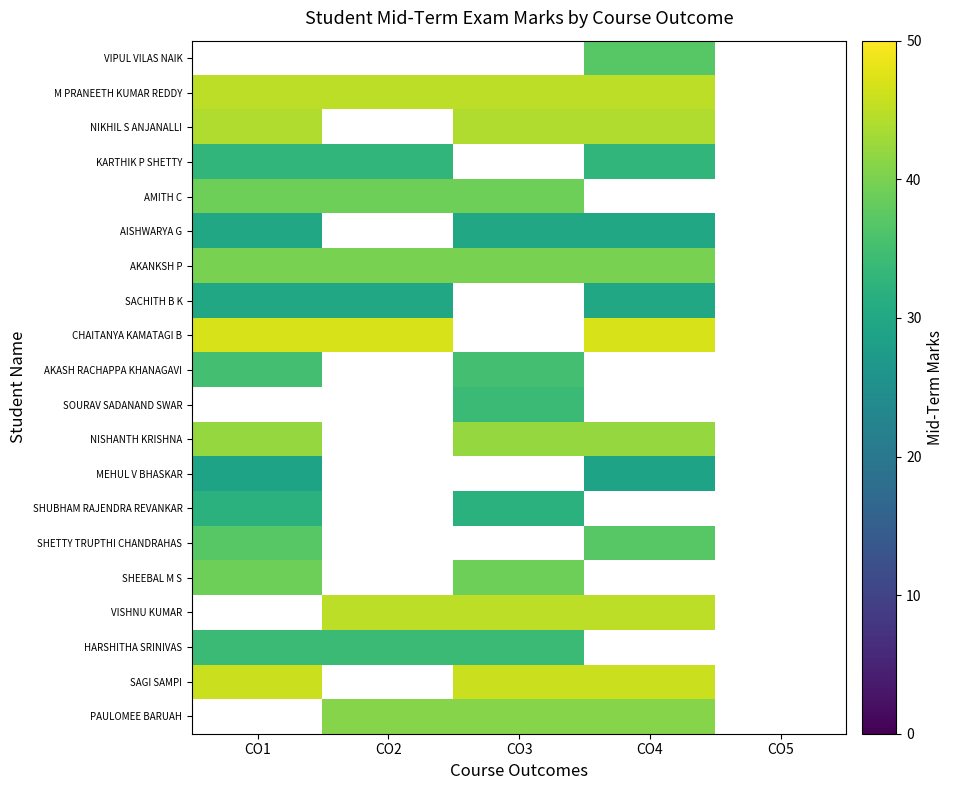

Rank the series by their maximum value, from lowest to highest.

MEHUL V BHASKAR, KARTHIK P SHETTY, NIKHIL S ANJANALLI, VIPUL VILAS NAIK, AISHWARYA G, SACHITH B K, SHUBHAM RAJENDRA REVANKAR, HARSHITHA SRINIVAS, AKASH RACHAPPA KHANAGAVI, SHETTY TRUPTHI CHANDRAHAS, AMITH C, SHEEBAL M S, AKANKSH P, NISHANTH KRISHNA, M PRANEETH KUMAR REDDY, CHAITANYA KAMATAGI B, SOURAV SADANAND SWAR, VISHNU KUMAR, SAGI SAMPI, PAULOMEE BARUAH